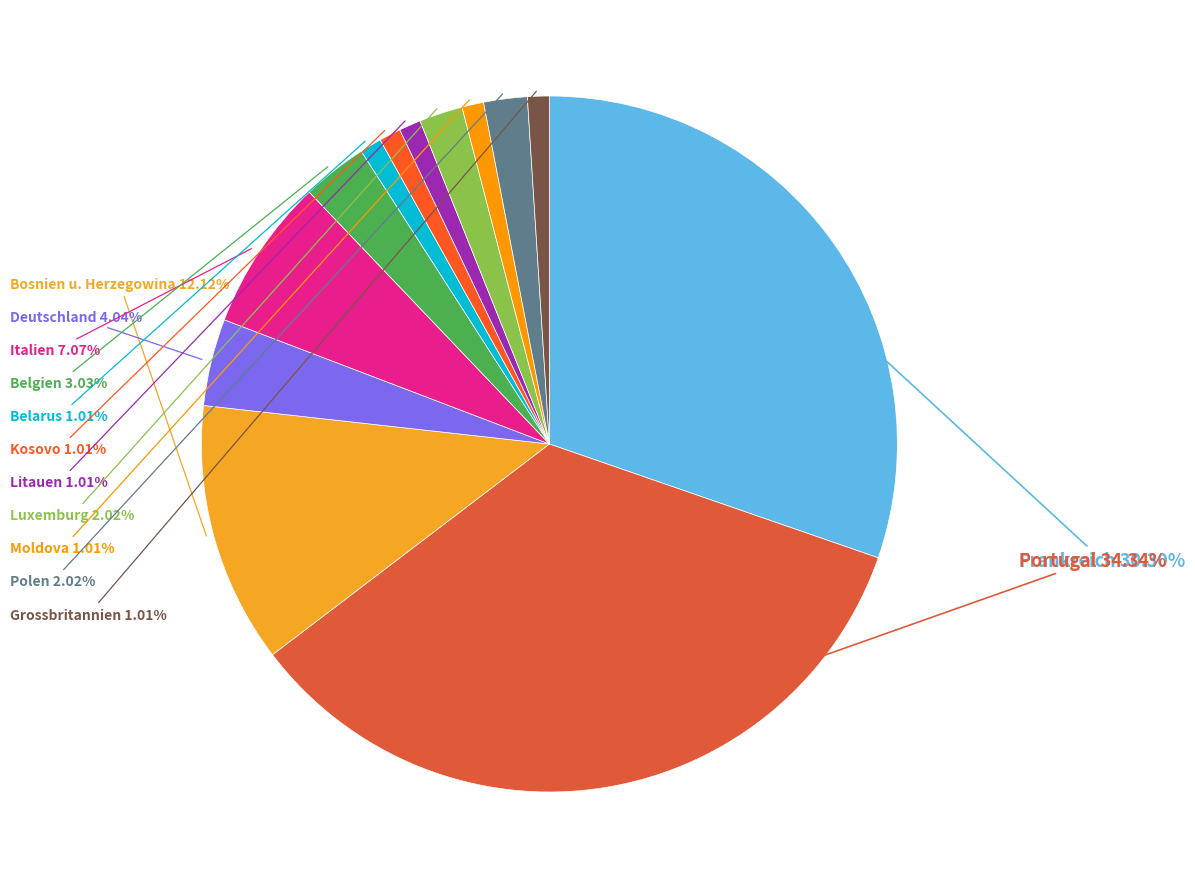

Combined, do Kosovo and Italien account for over 50%?

No